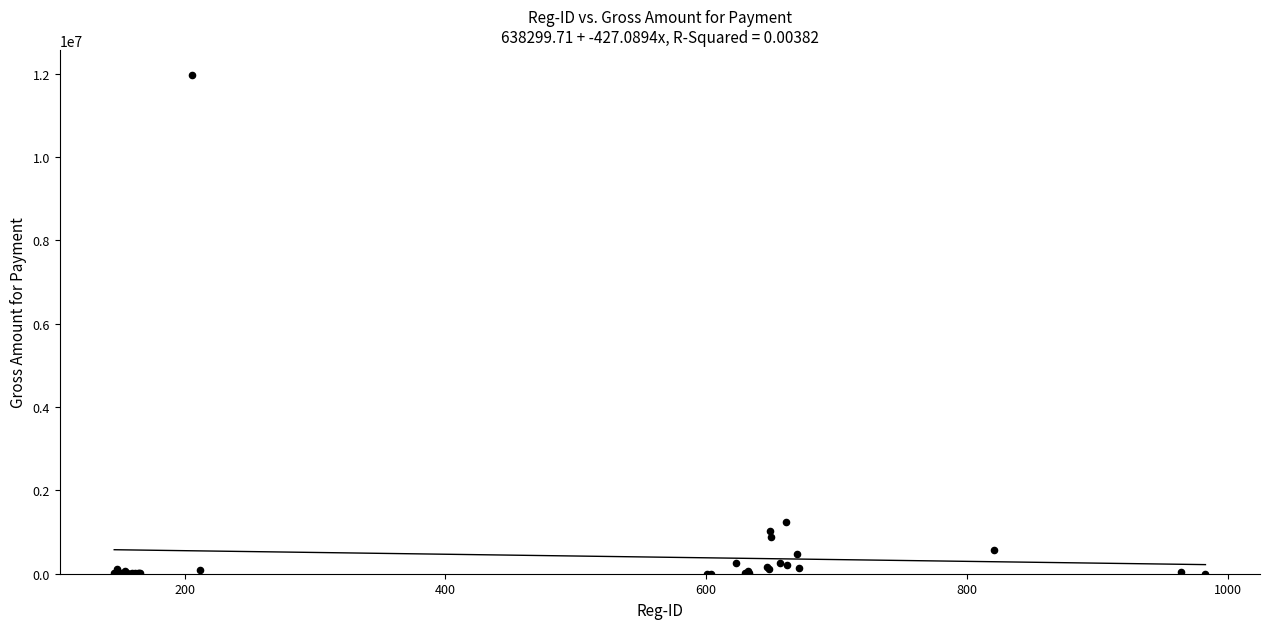

What Y value in the scatter plot is closest to 5984814?

1251586